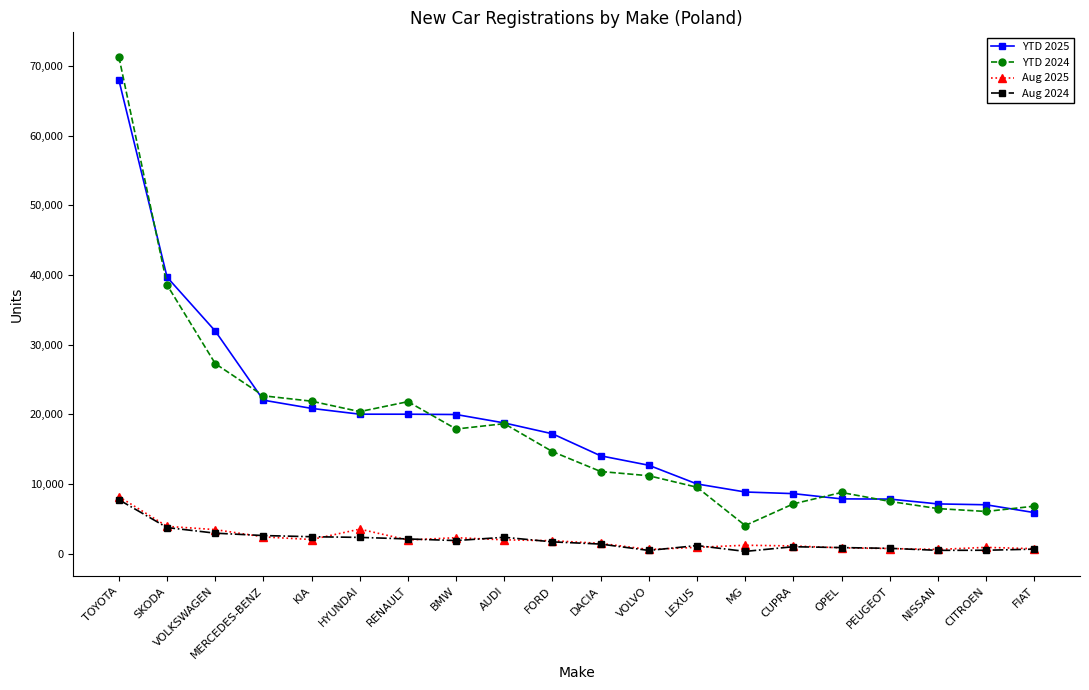

Which series has the largest range (max minus min)?

YTD 2024